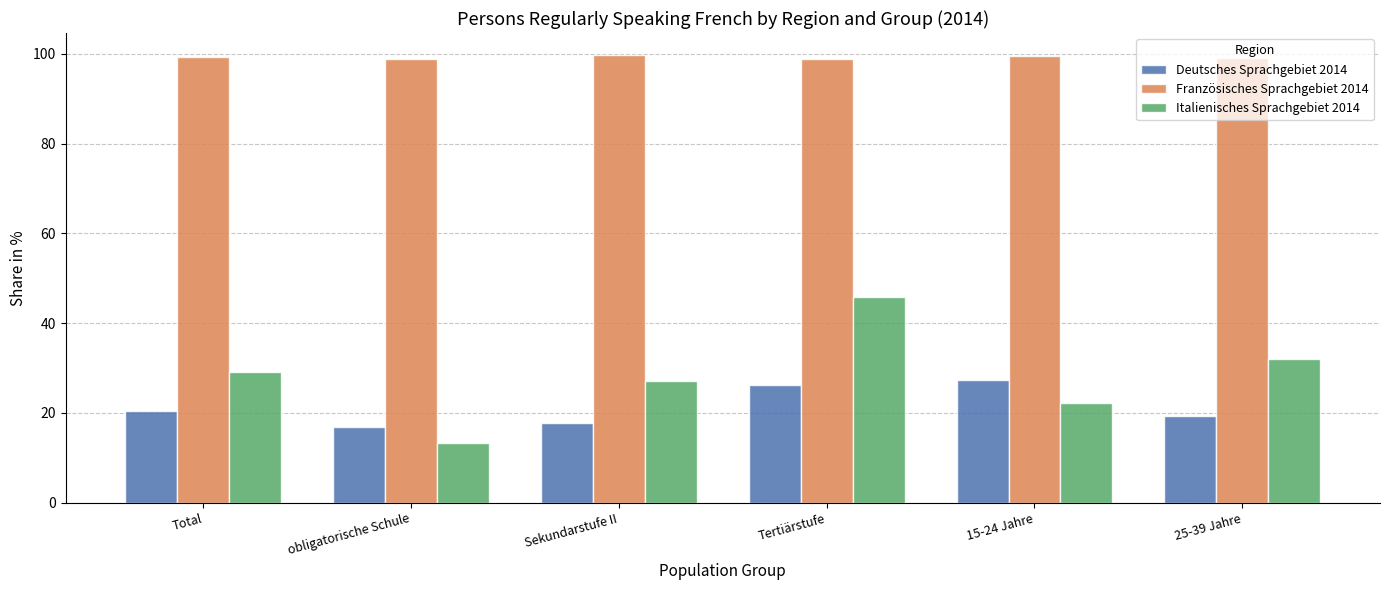

At Sekundarstufe II, list the series in order from largest to smallest.

Französisches Sprachgebiet 2014, Italienisches Sprachgebiet 2014, Deutsches Sprachgebiet 2014